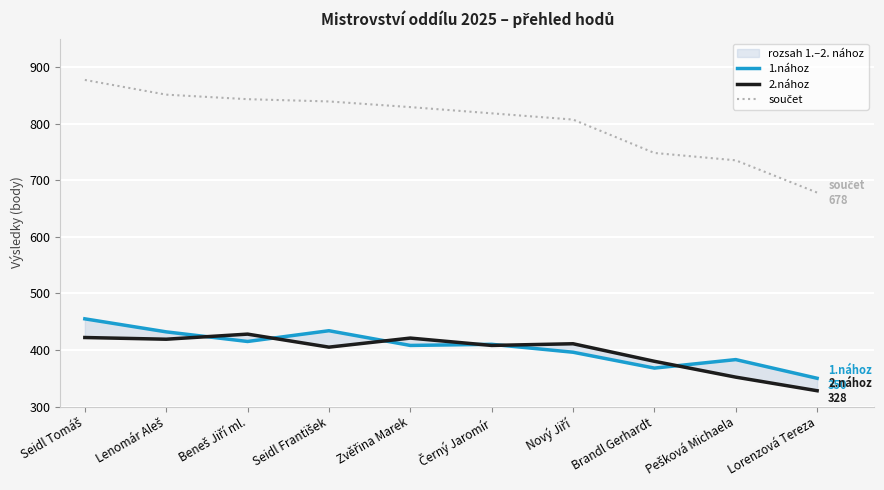

Which series has the largest range (max minus min)?

součet